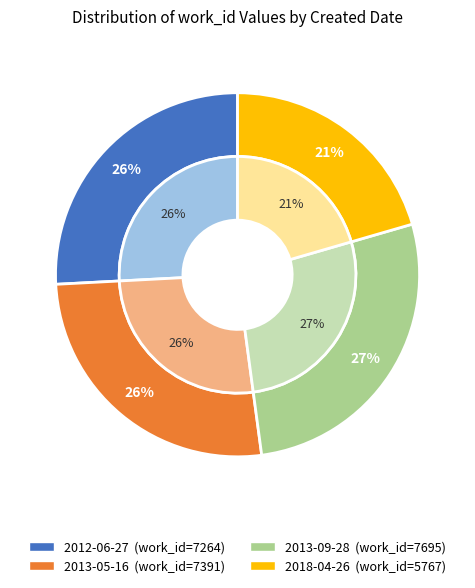

Does 2012-06-27 account for over 50% of the chart?

No